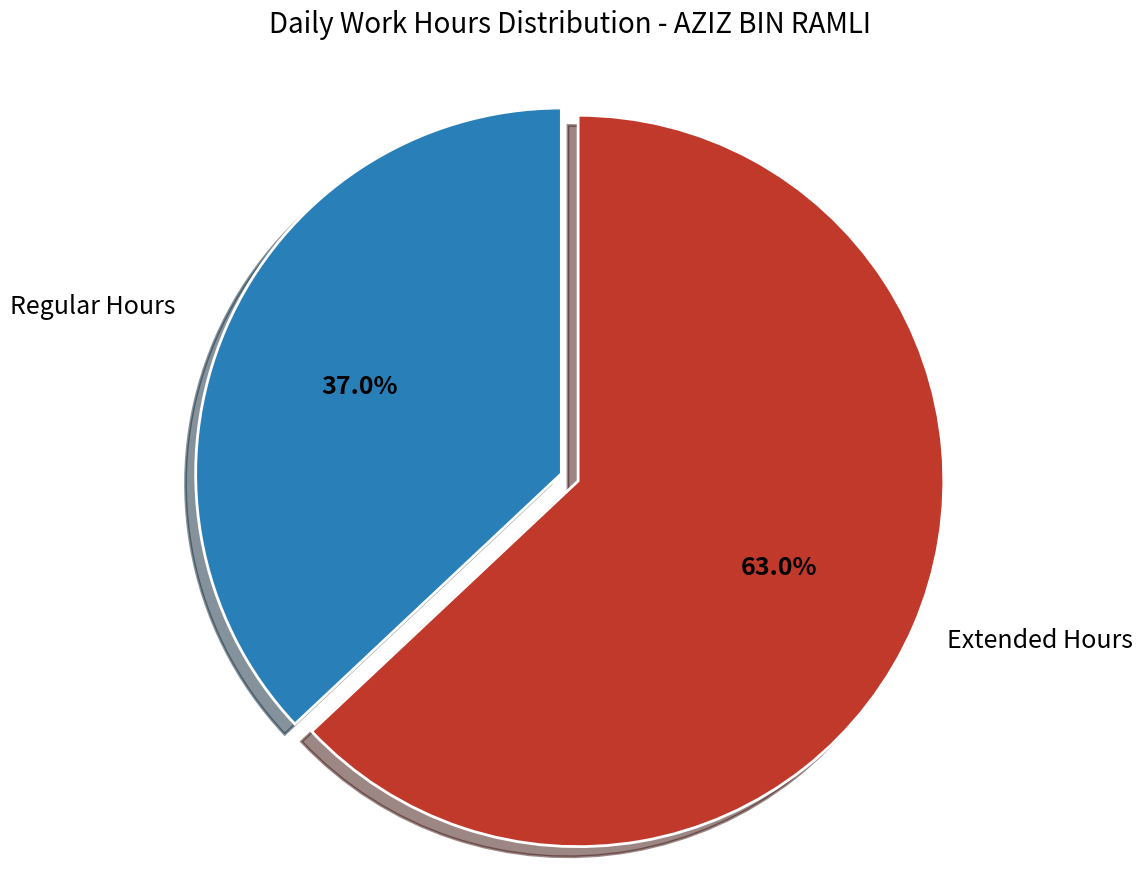

How much of the chart is everything except Extended Hours?

37.0%